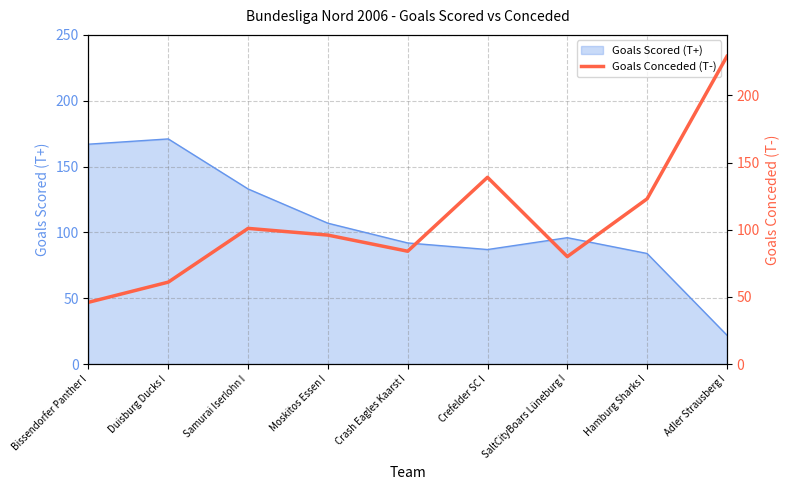

At which label is the value closest to 137?

Crefelder SC I